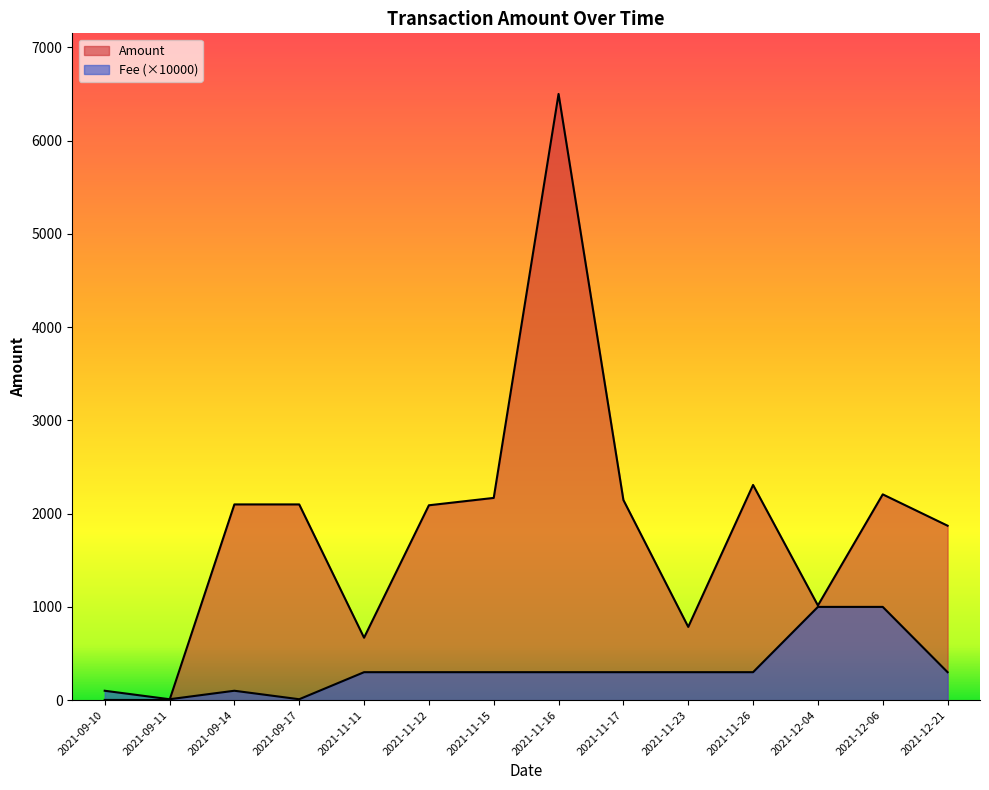

How many intersections are there between Fee and Amount?

1